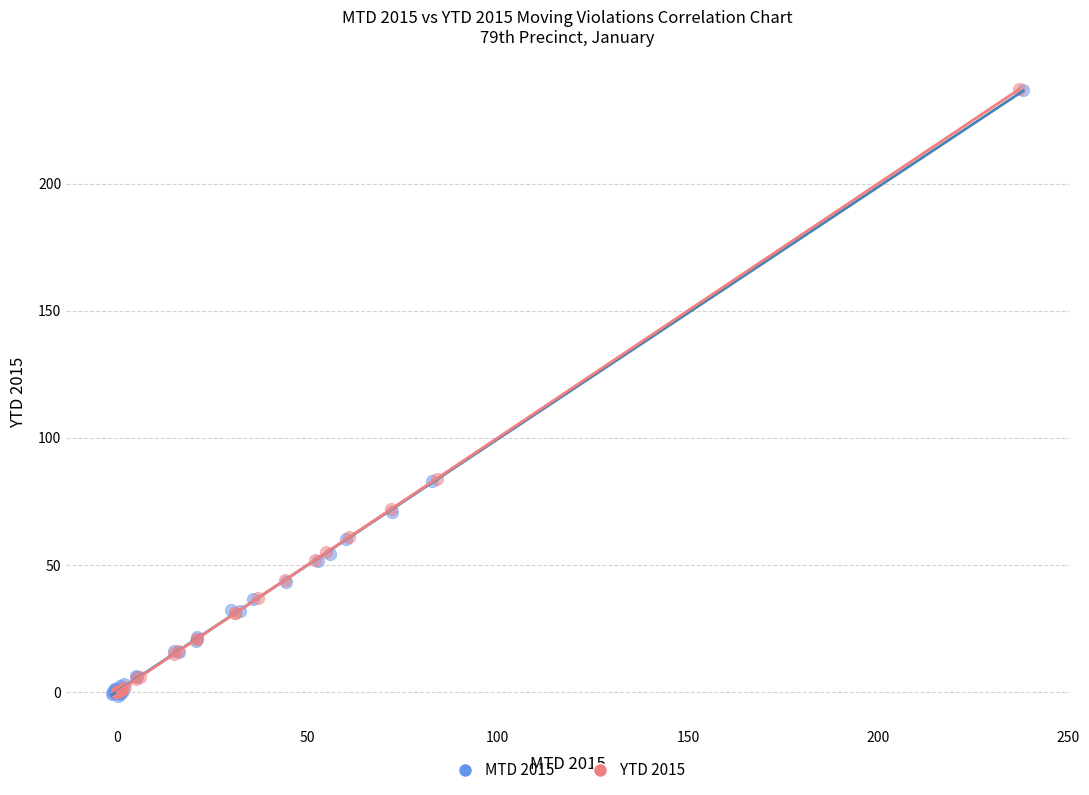

Which series has the widest spread of Y values?

MTD 2015